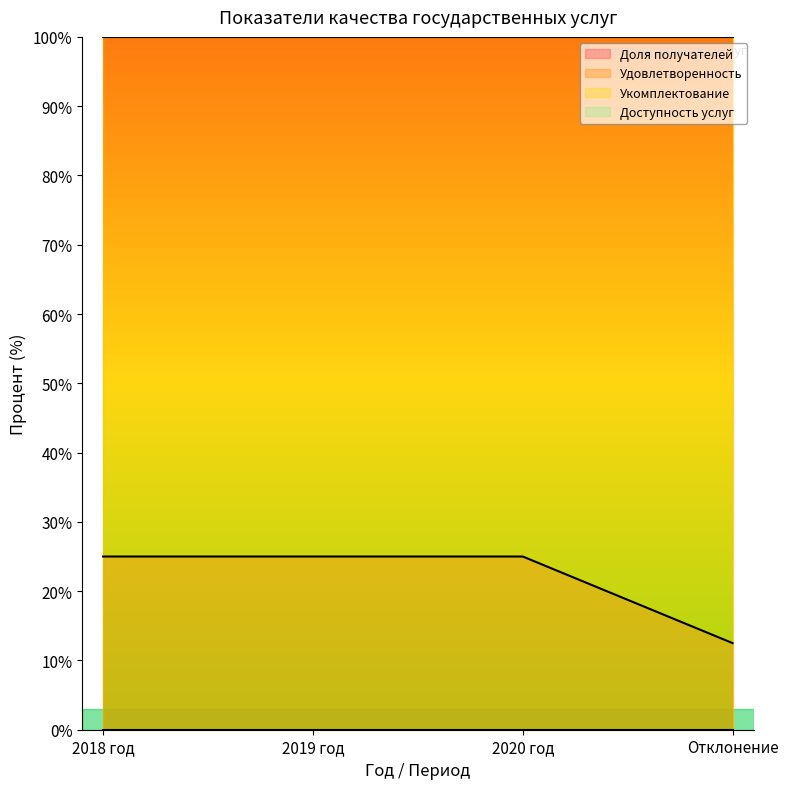

Between 2020 год and Отклонение, which series saw the biggest shift?

Доля получателей